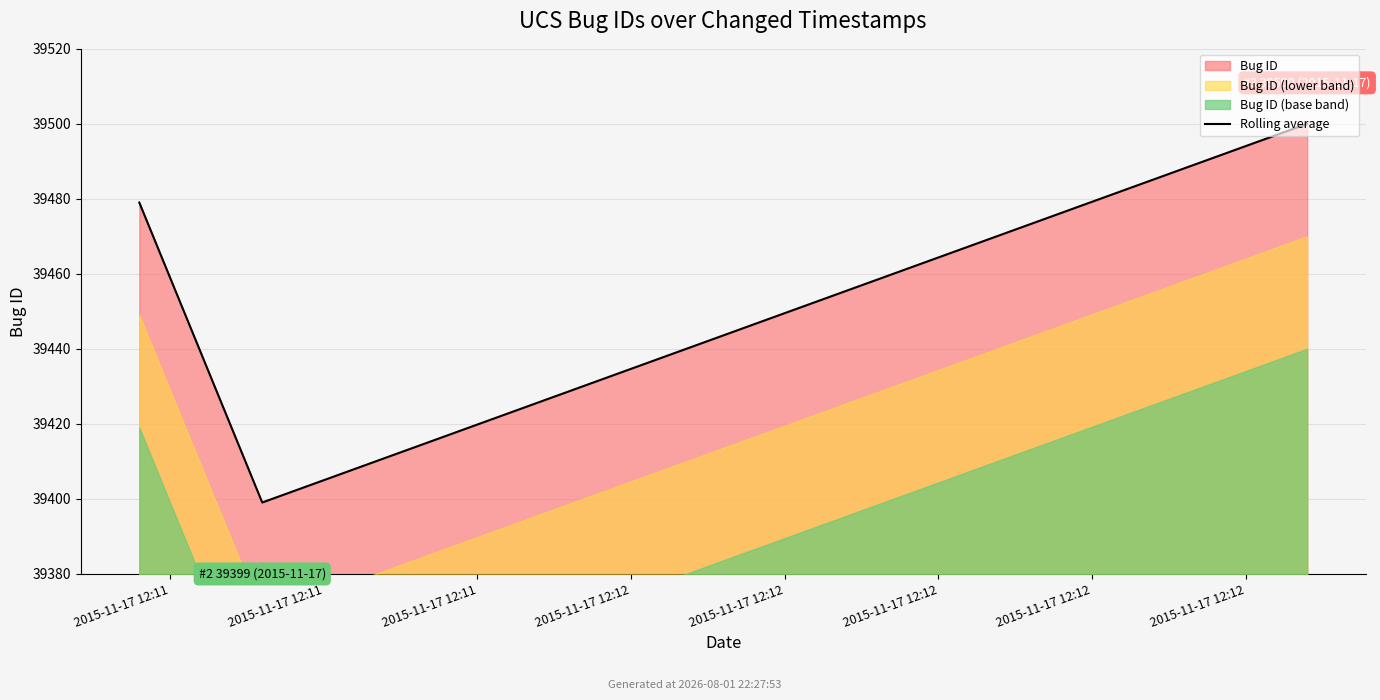

What is the sum of the values at 2015-11-17 12:11 and 2015-11-17 12:11?

78979